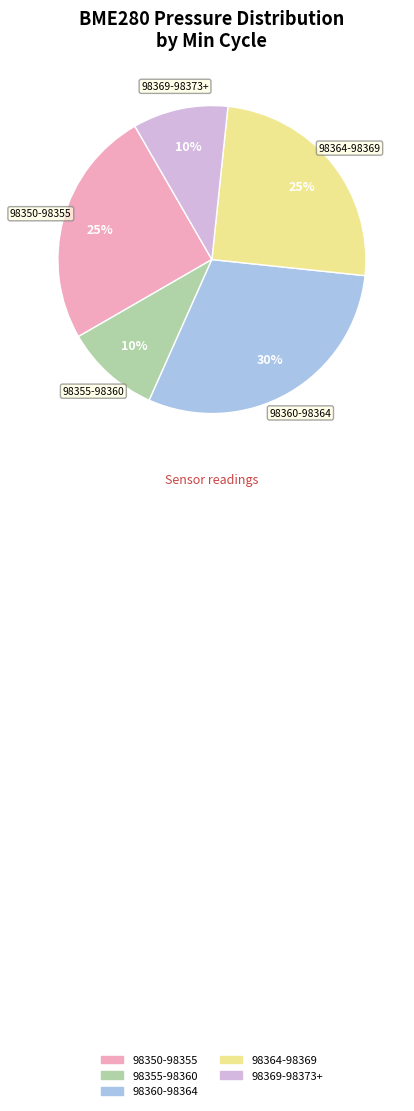

To the nearest percent, what percentage of the pie is 98364-98369?

25%